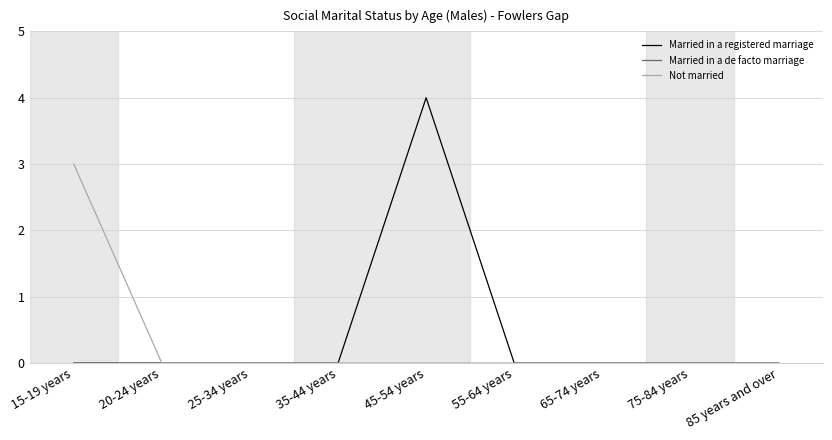

At which category is the sum across all series the highest?

45-54 years